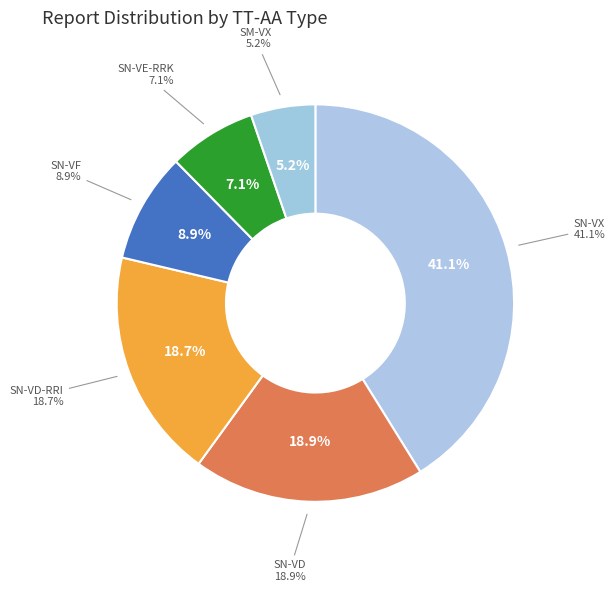

True or false: SN-VF accounts for 1% of the total.

False